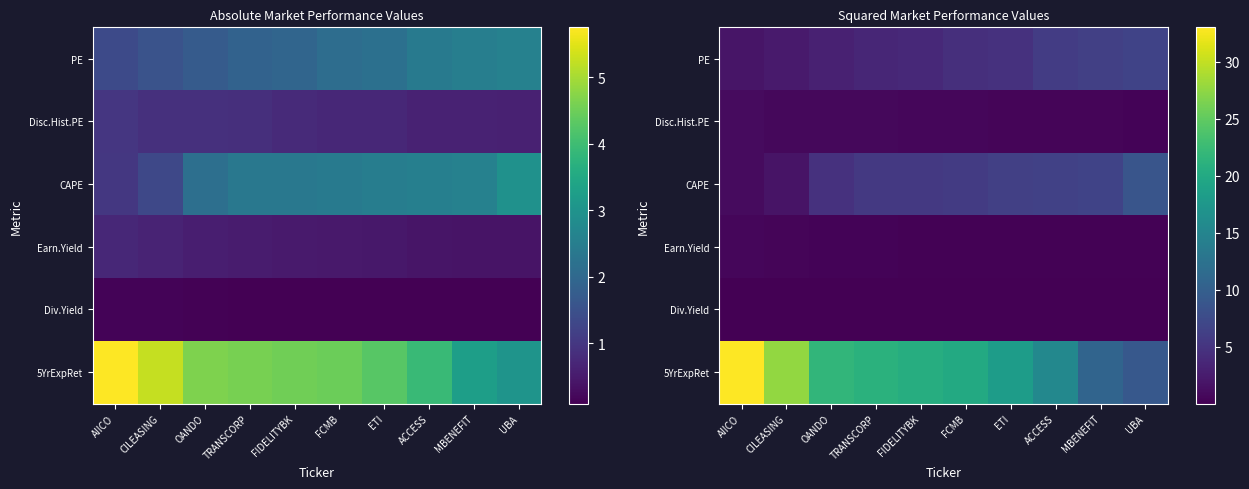

The value of 5YrExpRet at FIDELITYBK is 5.1. True or false?

False